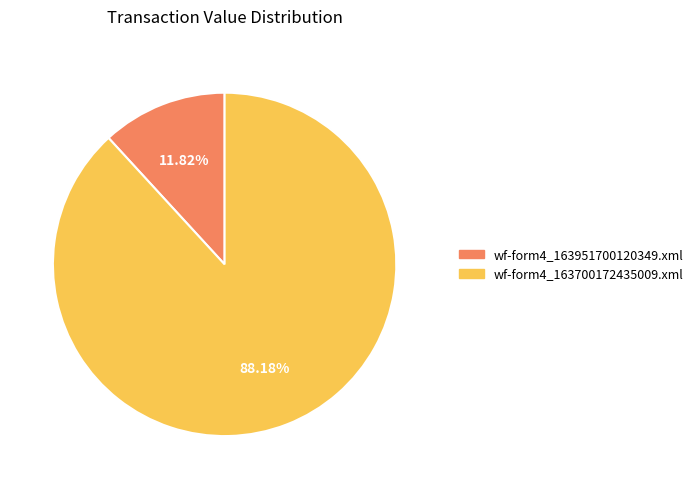

True or false: wf-form4_163951700120349.xml accounts for 12% of the total.

True